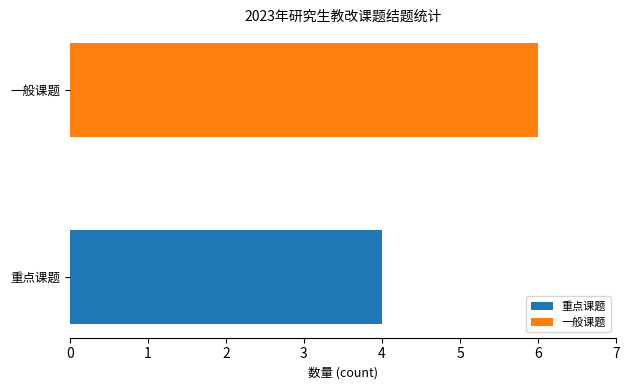

Reading top to bottom, what are all the values shown in this chart?

6	4